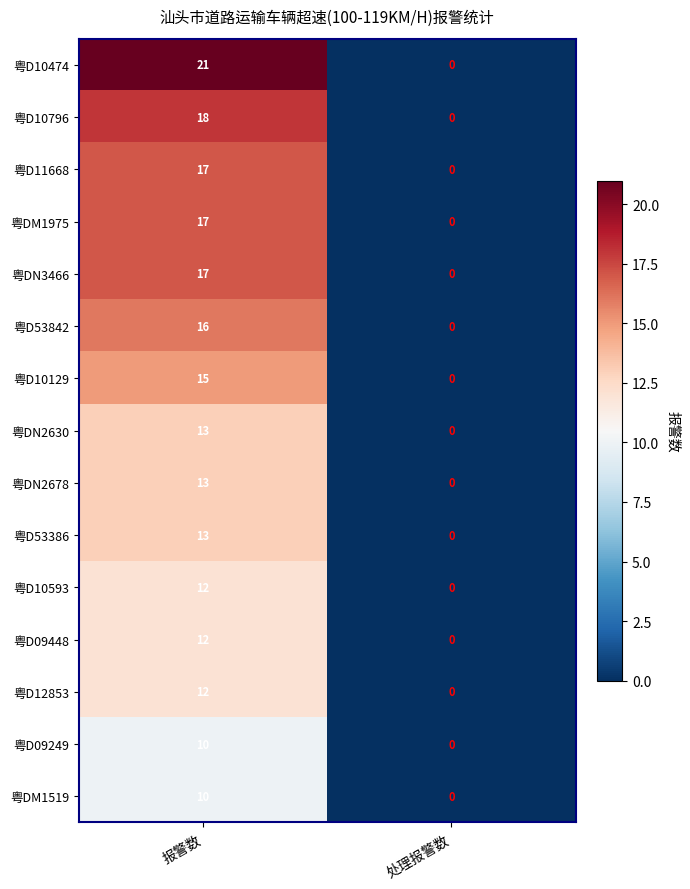

The 粤D11668 series shows 10 at 报警数. True or false?

False